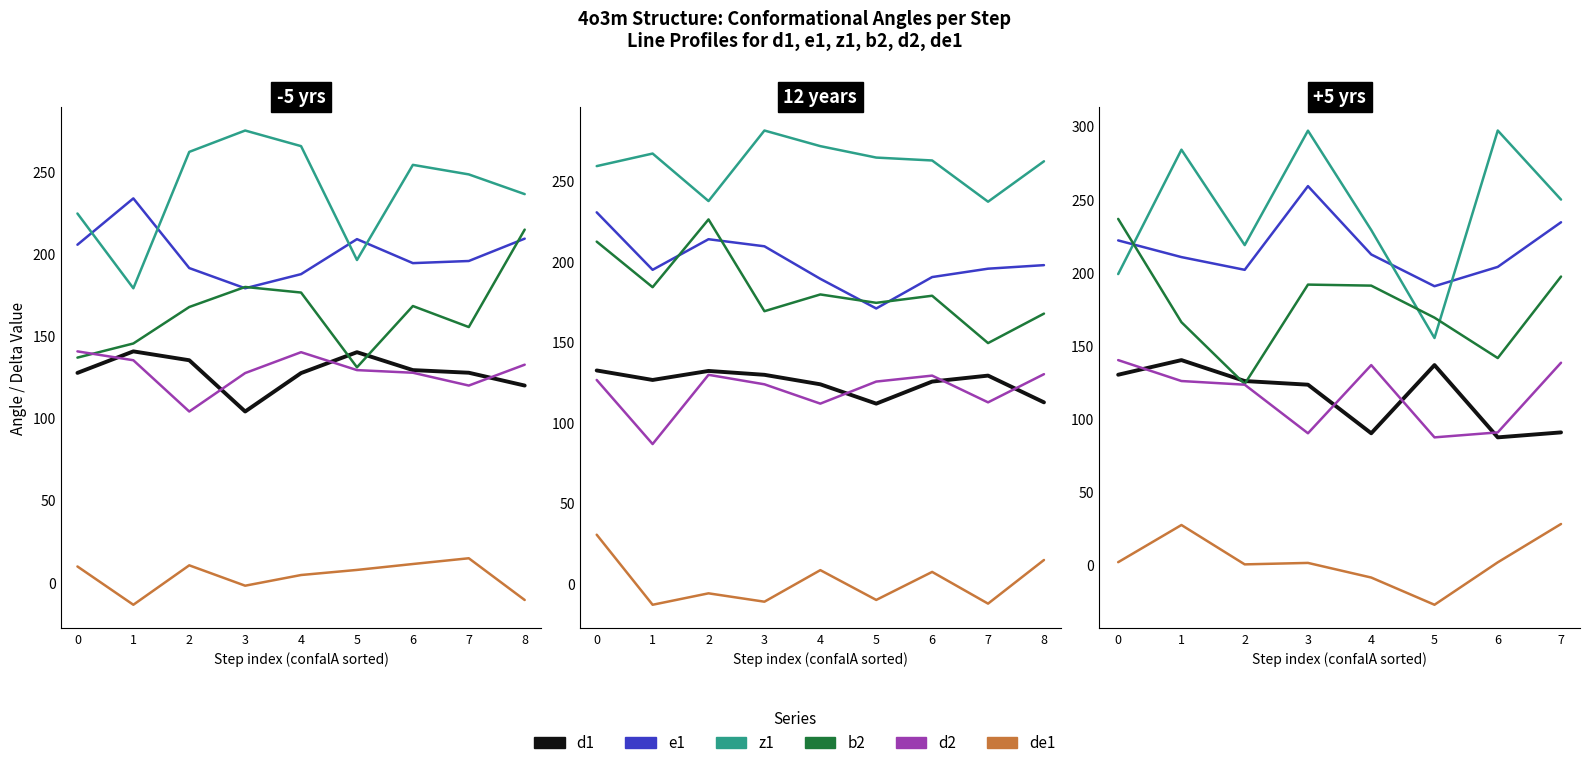

What is the maximum value for b2?

236.9